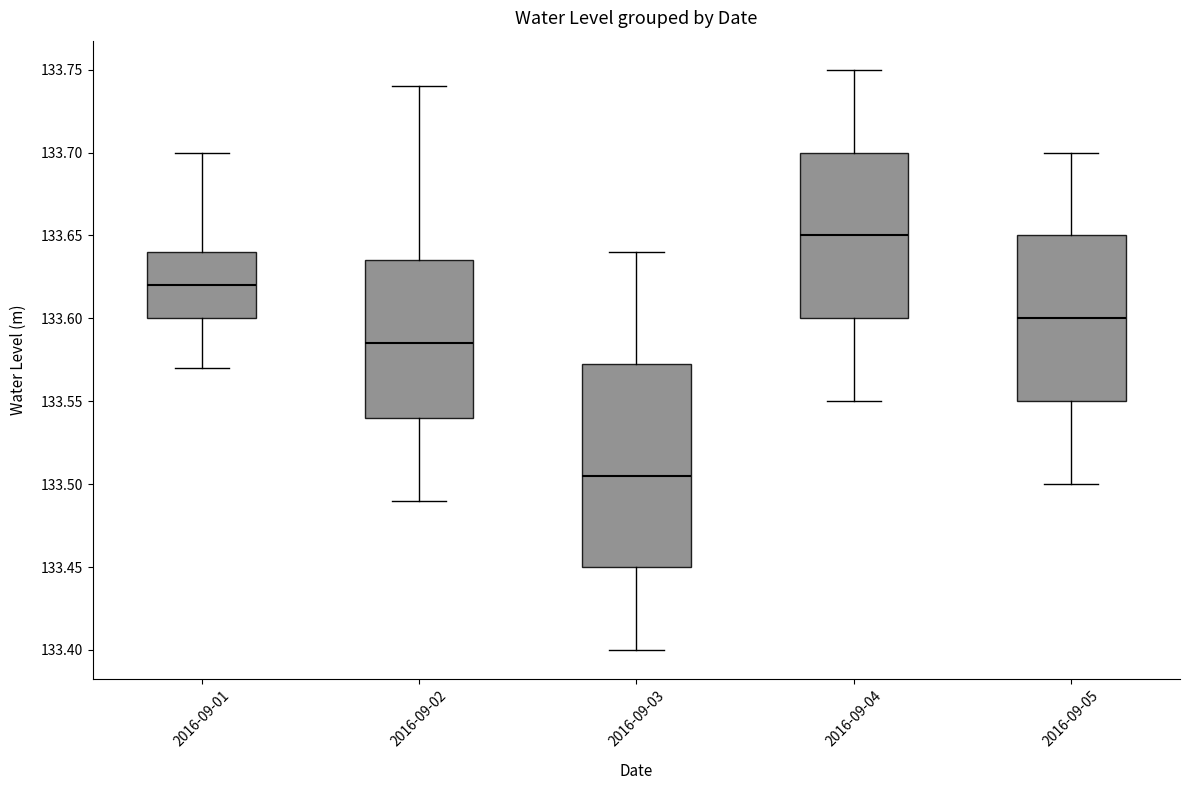

Where is the upper edge of the box for 2016-09-03 on the y-axis? The values are not printed on the chart, so give them approximately, as read against the axis.

133.575